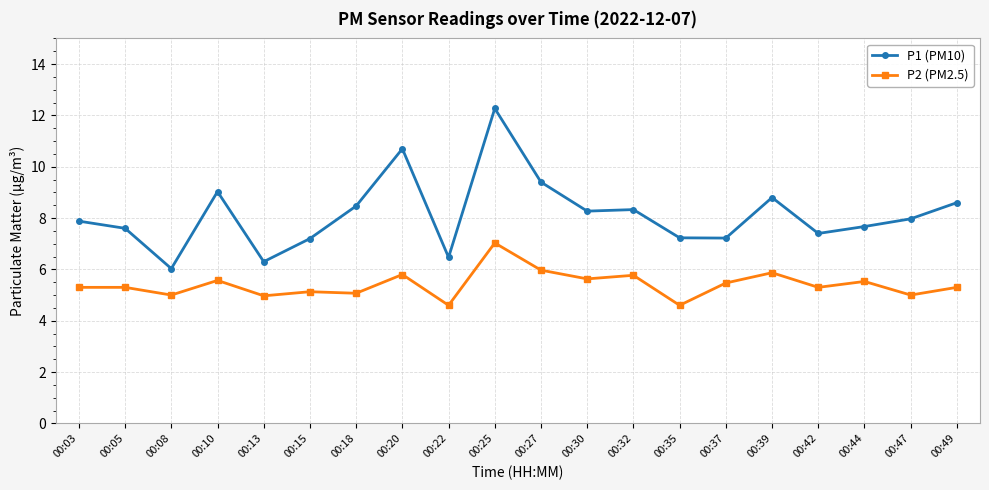

What is the sum of all P2 (PM2.5) values?

108.2